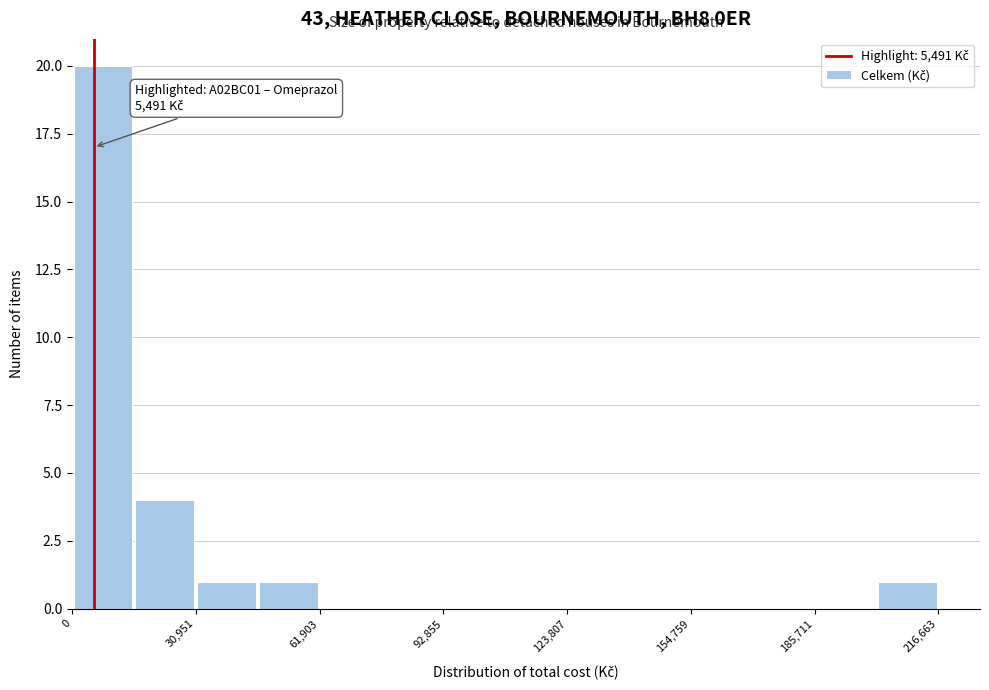

Read against the x-axis, roughly where is the centre of the tallest bar?

10000